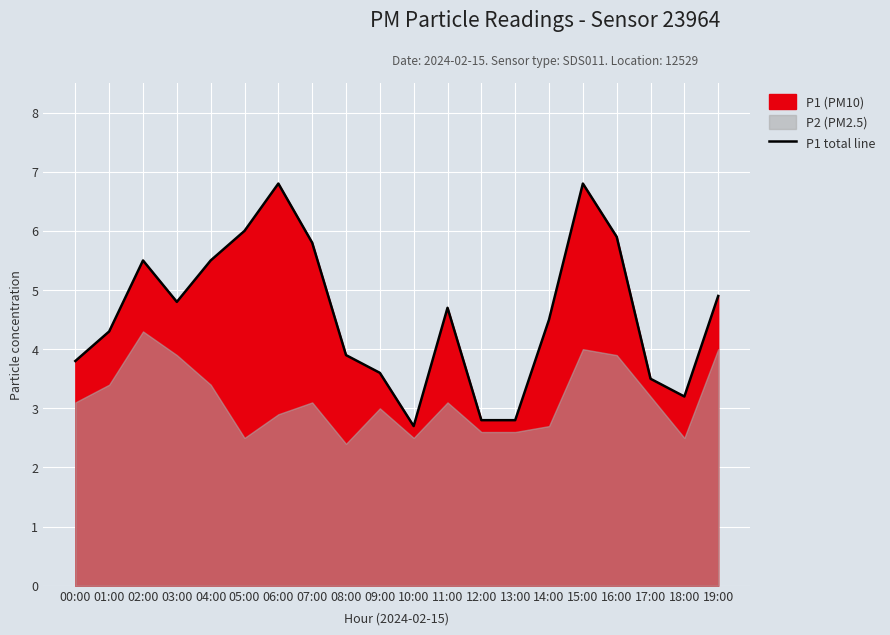

What is the smallest value displayed?

2.7